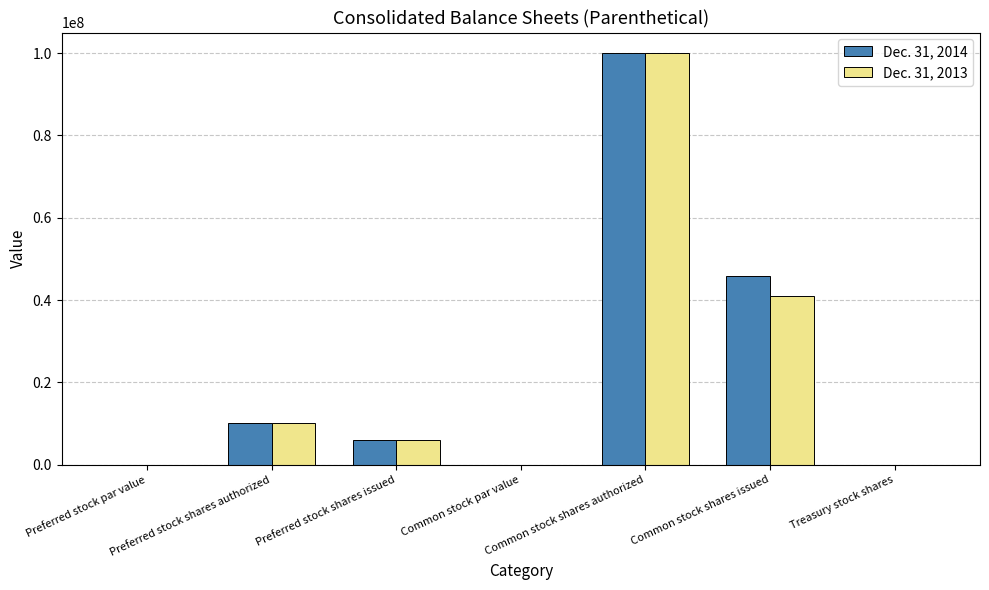

Are the bars grouped side by side (vs. stacked)?

Yes